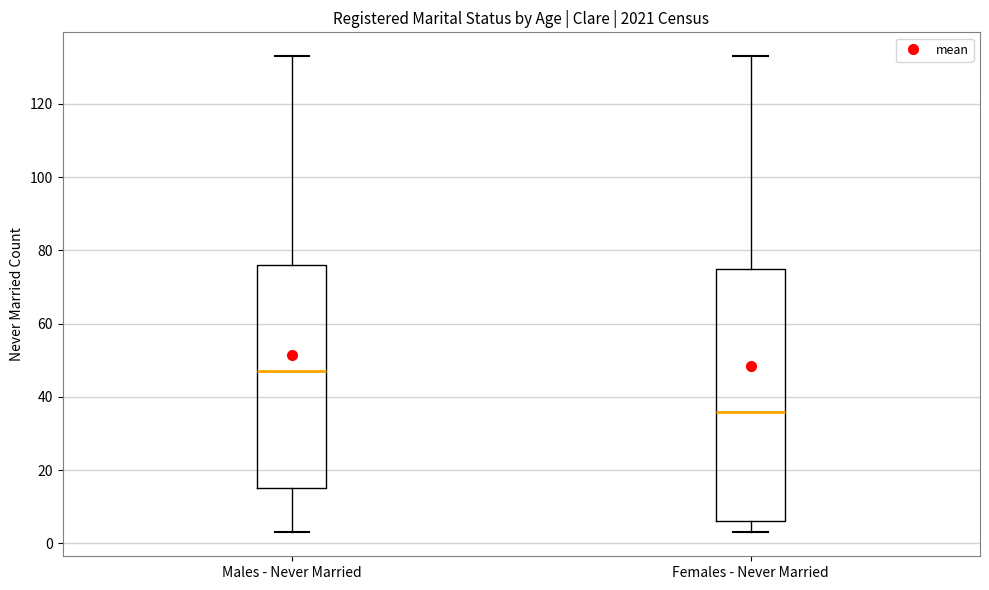

Reading left to right, transcribe this box plot: for each box, give where its median line is, the range the box spans, and where its two whiskers end, as read against the y-axis. The values are not printed on the chart, so give them approximately, as read against the axis.

Males - Never Married: median 48, box 16 to 76, whiskers 4 to 134
Females - Never Married: median 36, box 6 to 76, whiskers 4 to 134